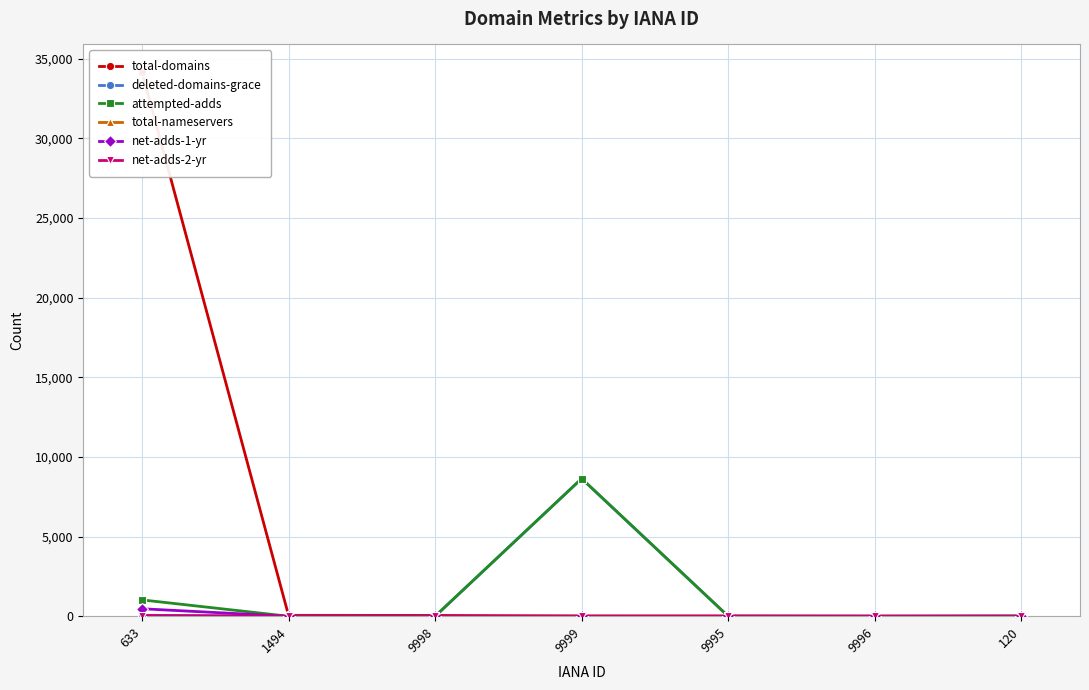

Which category has the lowest value across all series?

1494